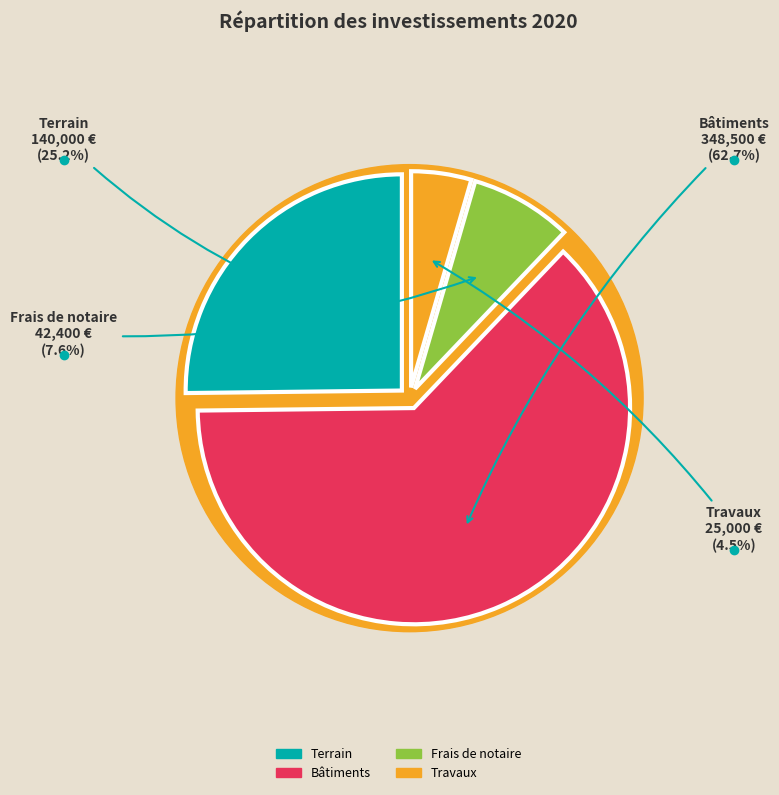

Is it true that Travaux is 1% of the pie?

False